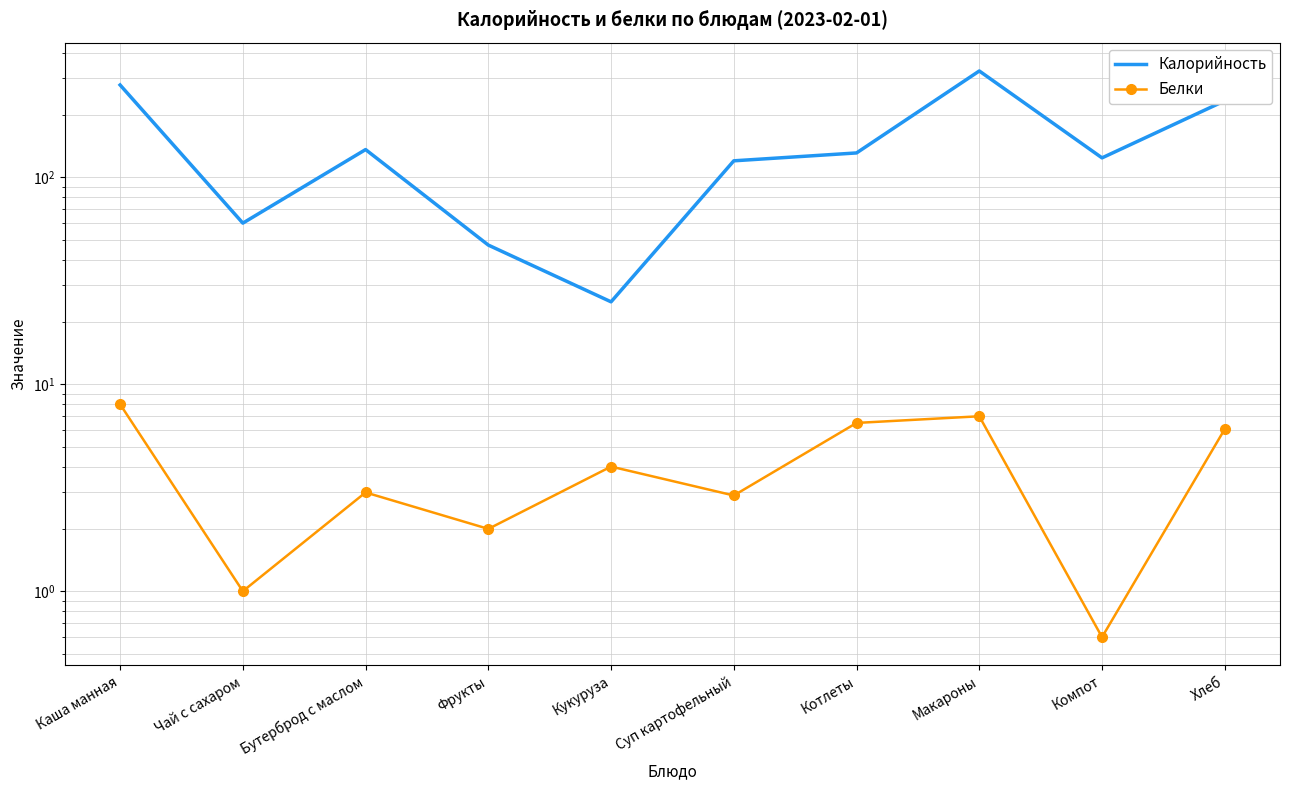

Reading left to right, list all the values displayed in this chart.

Калорийность: 279.0	60.0	136.0	47.0	25.0	120.0	131.0	326.0	124.0	234.0
Белки: 8.0	1.0	3.0	2.0	4.0	2.9	6.5	7.0	0.6	6.1